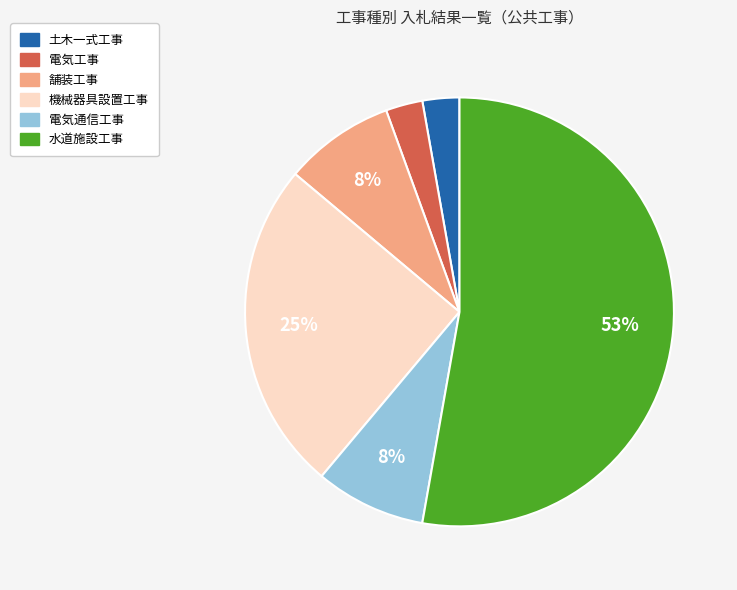

Is the sum of 電気通信工事 and 機械器具設置工事 greater than half?

No